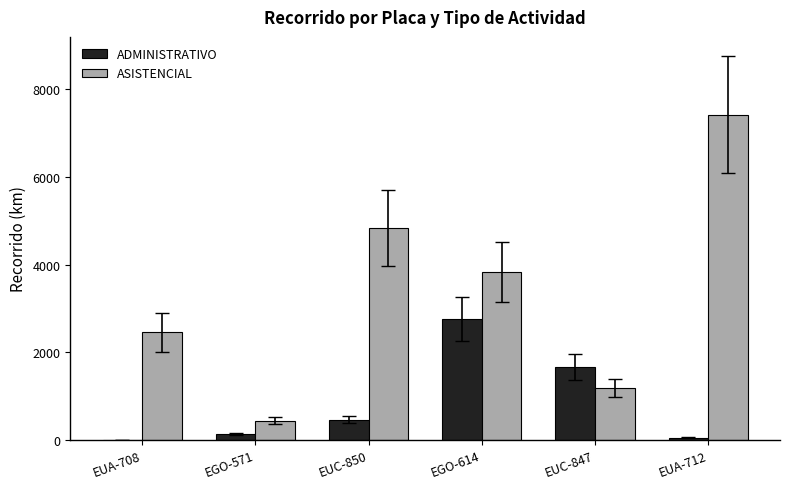

Read the ASISTENCIAL value at EUC-850.

4826.0